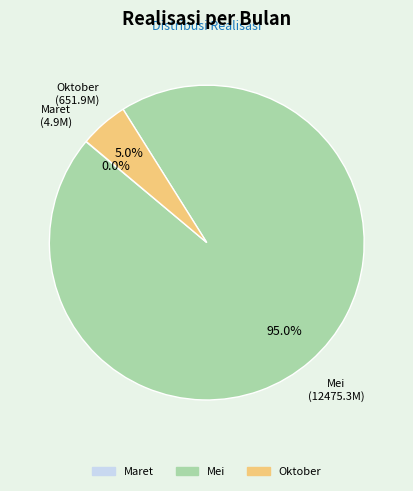

Which slice represents more than half of the pie?

Mei